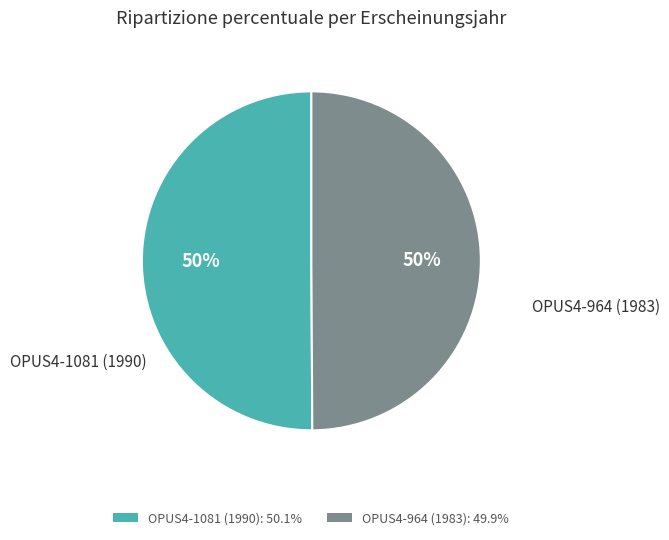

How many segments does this pie chart have?

2